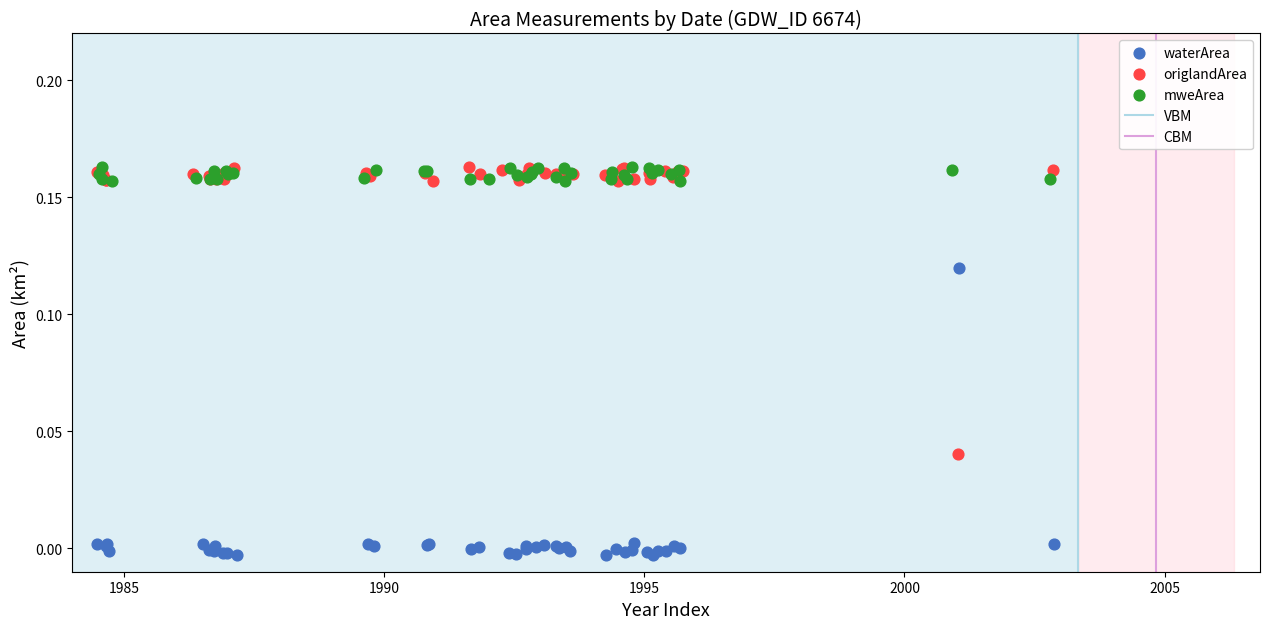

Which series contains the lowest Y value?

waterArea